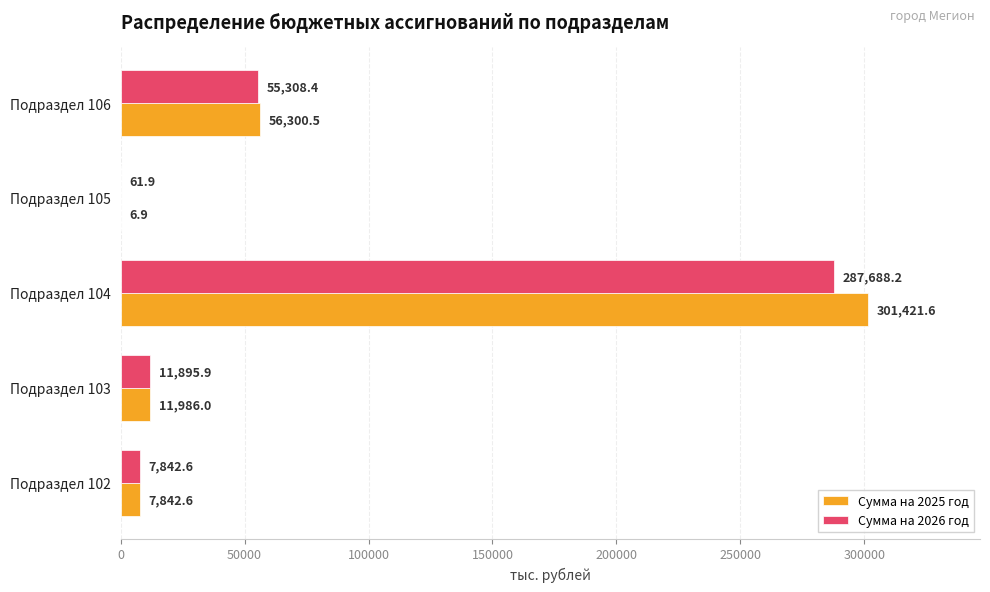

What is the sum of all Сумма на 2025 год values?

377557.6